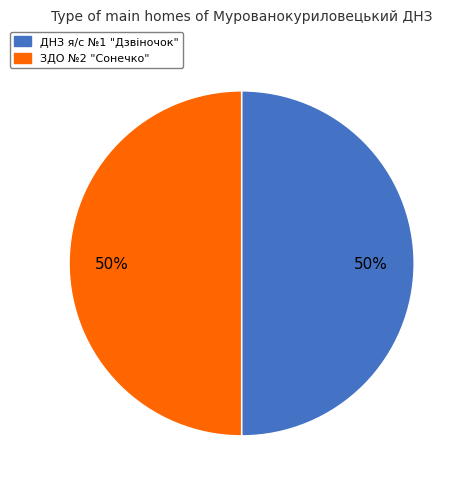

Is it true that ЗДО №2 "Сонечко" is 50% of the pie?

True